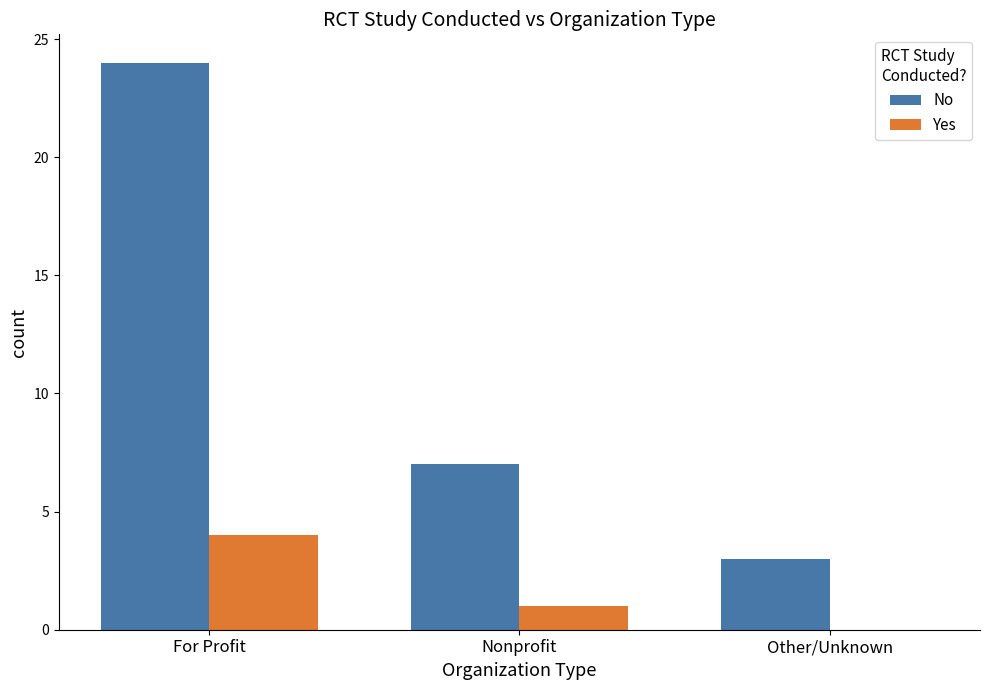

What is the average value of the No series?

11